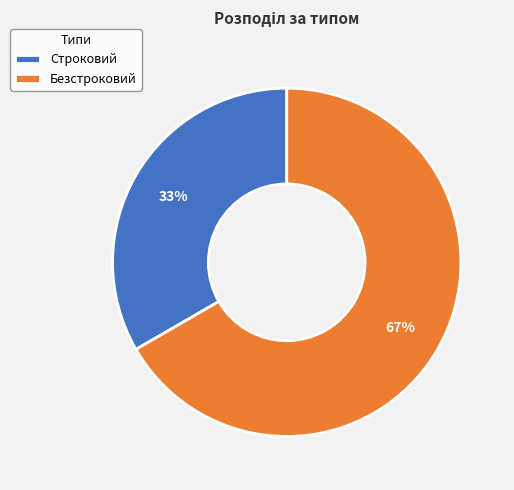

Is the sum of Безстроковий and Строковий greater than half?

Yes